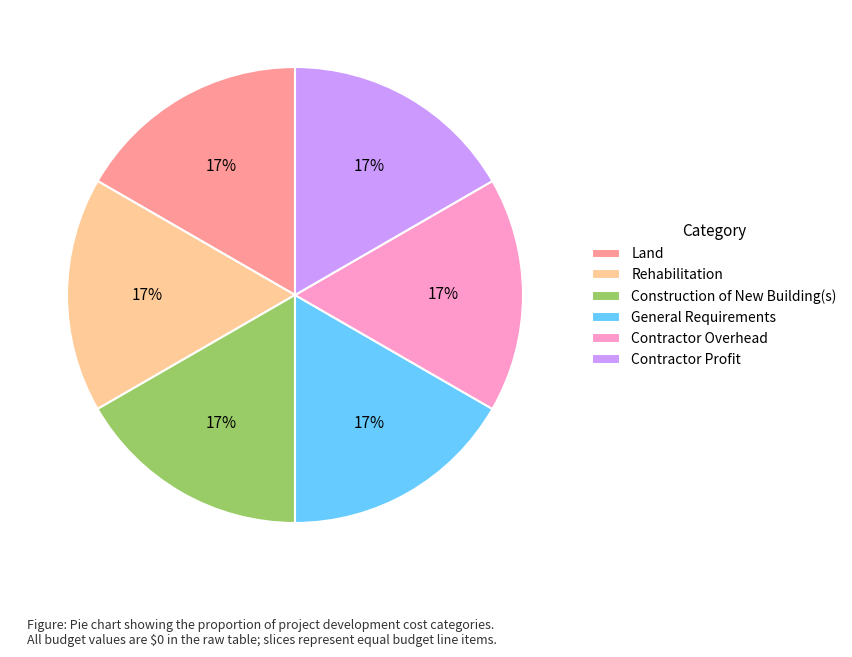

To the nearest percent, what percentage of the pie is Land?

17%